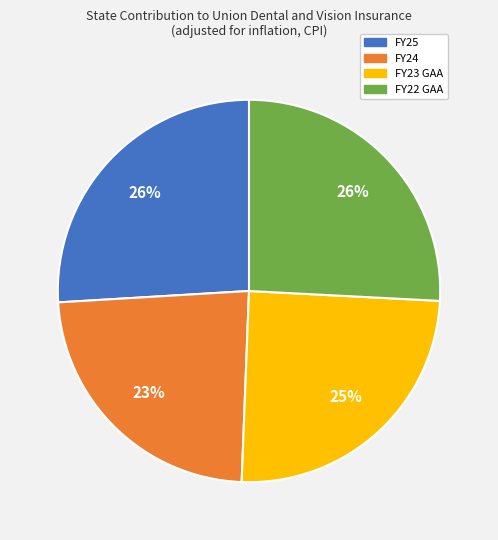

What percentage is the FY23 GAA slice, to the nearest percent?

25%